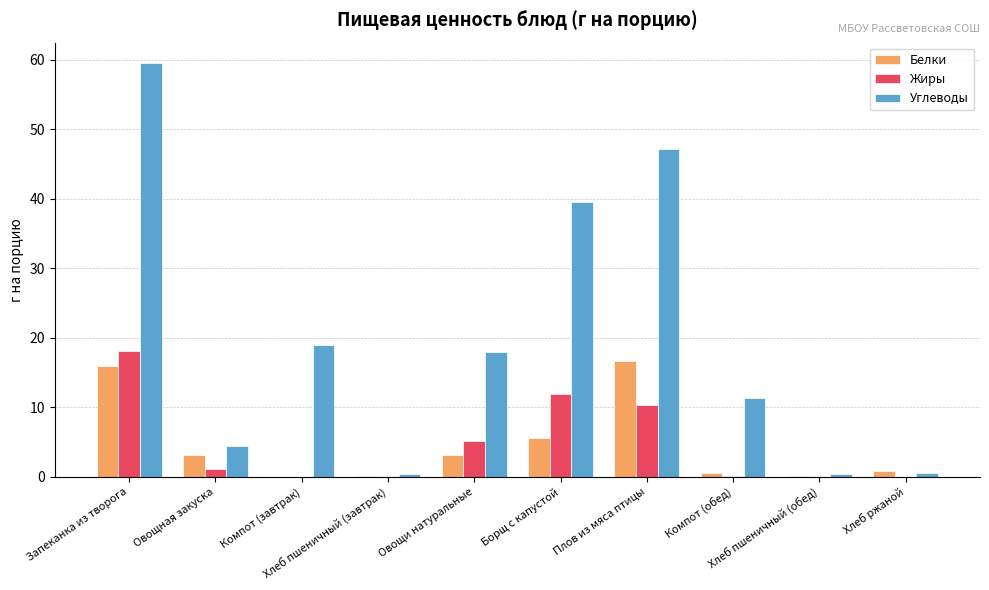

What is the highest value of the Жиры series?

18.1